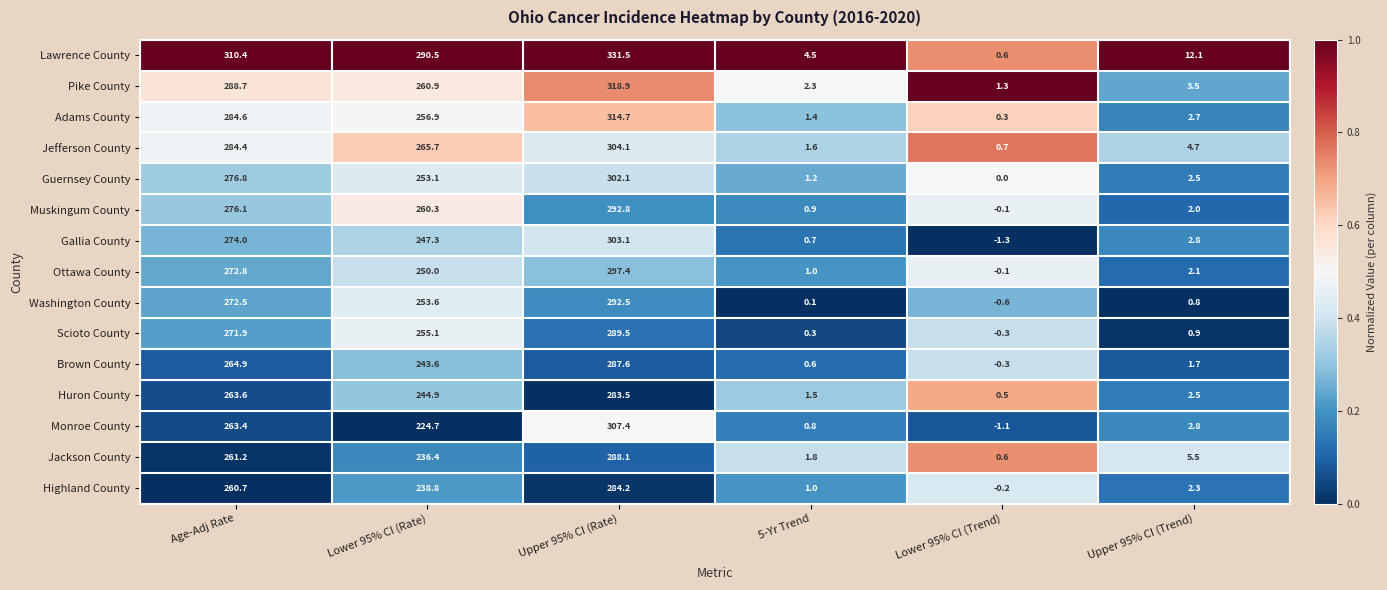

Between Age-Adj Rate and Upper 95% CI (Trend), which series saw the biggest shift?

Lawrence County